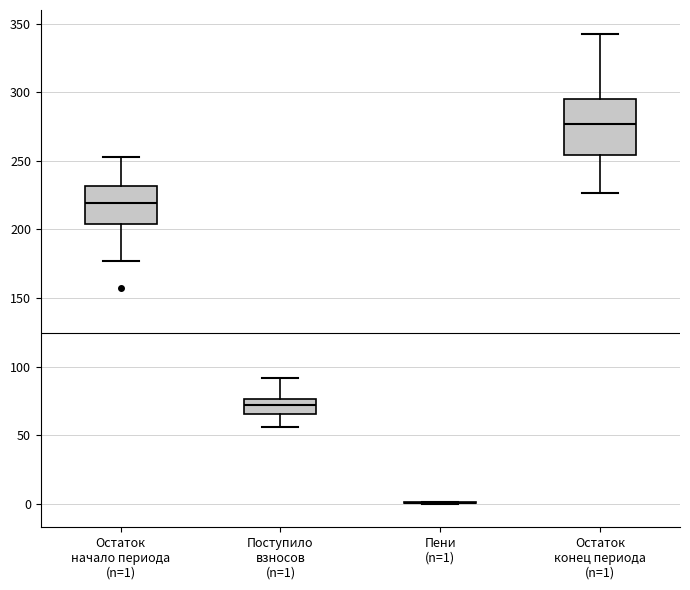

Reading left to right, transcribe this box plot: for each box, give where its median line is, the range the box spans, and where its two whiskers end, as read against the y-axis. The values are not printed on the chart, so give them approximately, as read against the axis.

Остаток начало периода (n=1): median 220, box 205 to 230, whiskers 175 to 255
Поступило взносов (n=1): median 70, box 65 to 75, whiskers 55 to 90
Пени (n=1): box collapsed to a line at 0, whiskers 0 to 0
Остаток конец периода (n=1): median 275, box 255 to 295, whiskers 225 to 345